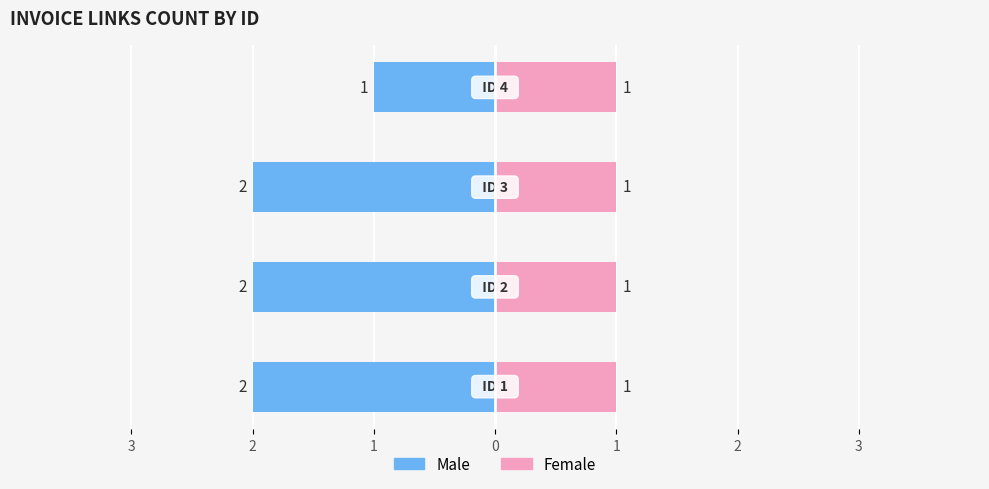

At how many categories does at least one series exceed 0?

4